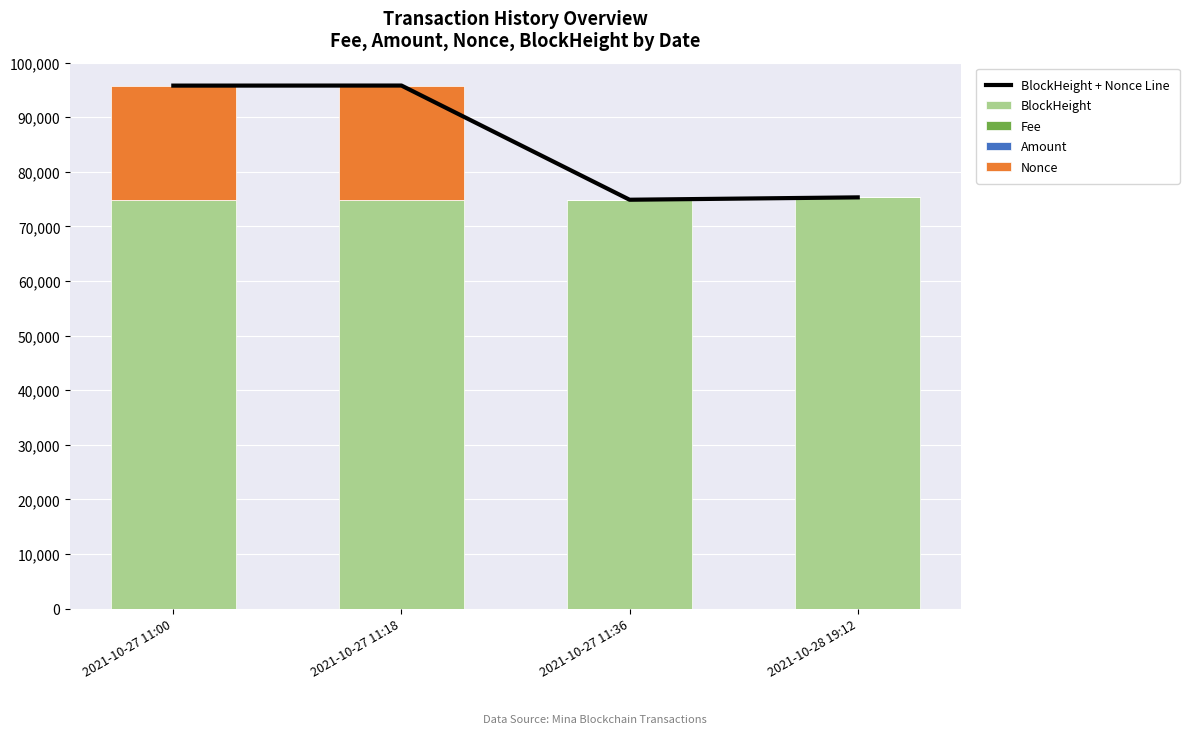

Rank the series by their maximum value, from highest to lowest.

BlockHeight + Nonce Line, BlockHeight, Nonce, Amount, Fee